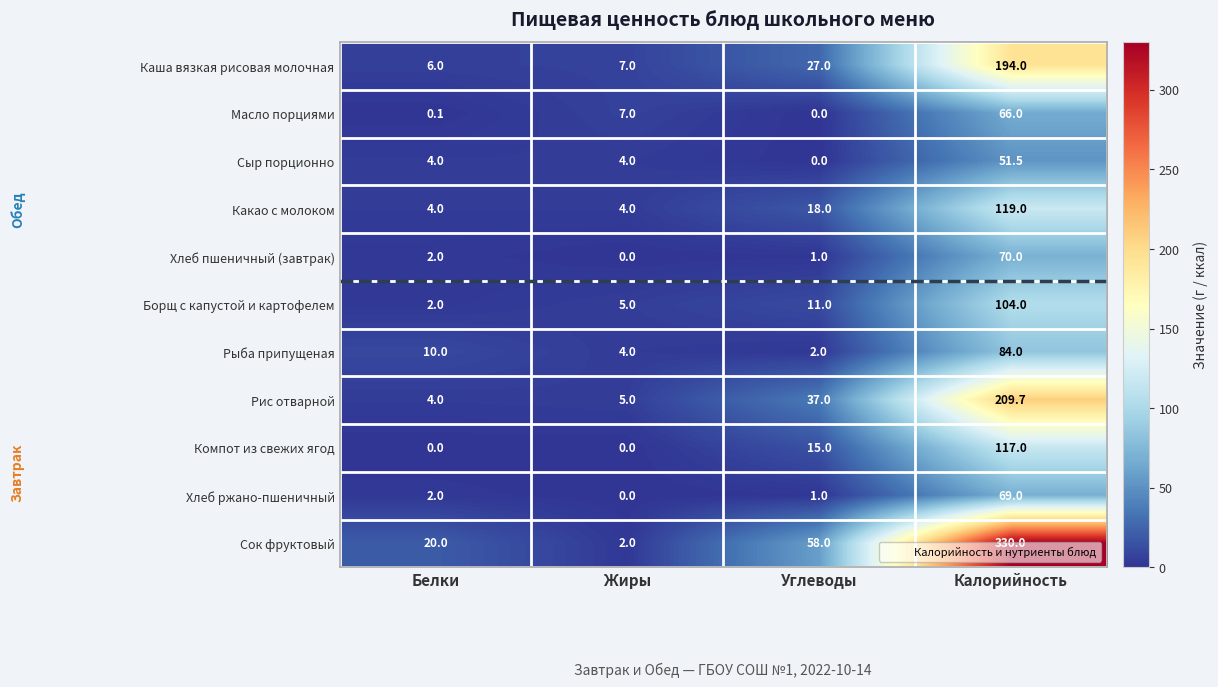

At which category is the sum across all series the highest?

Калорийность